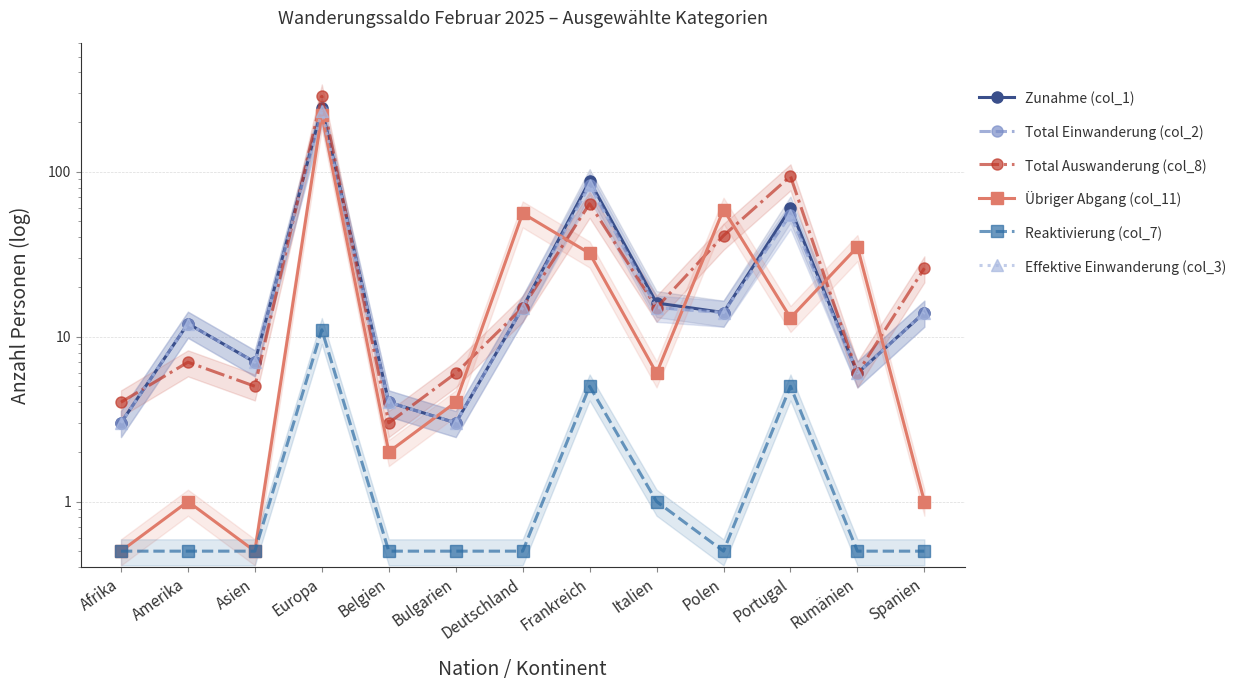

What position from the right is Spanien?

1